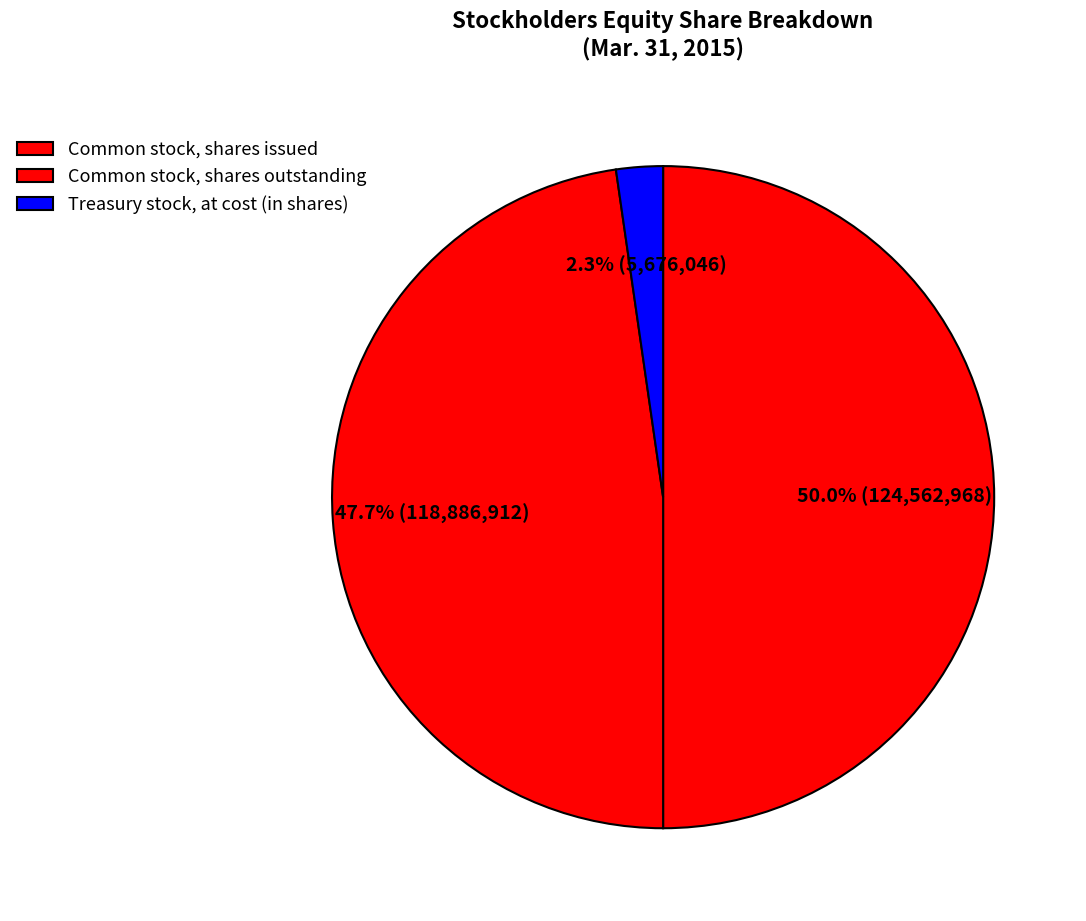

Count the number of slices in the pie.

3